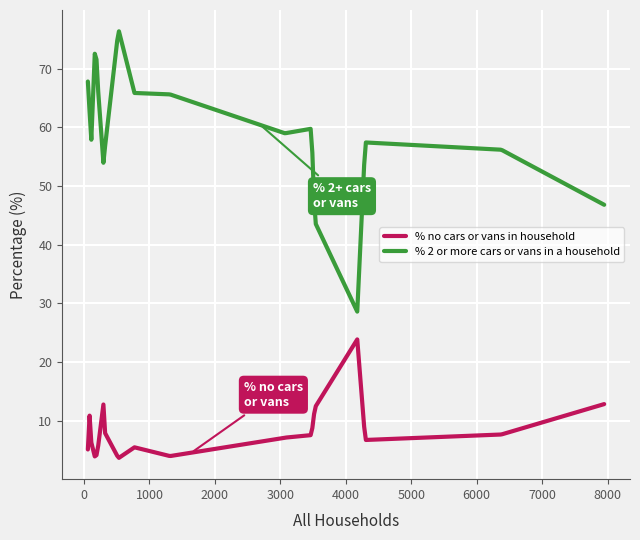

What is the greatest value displayed?

76.3